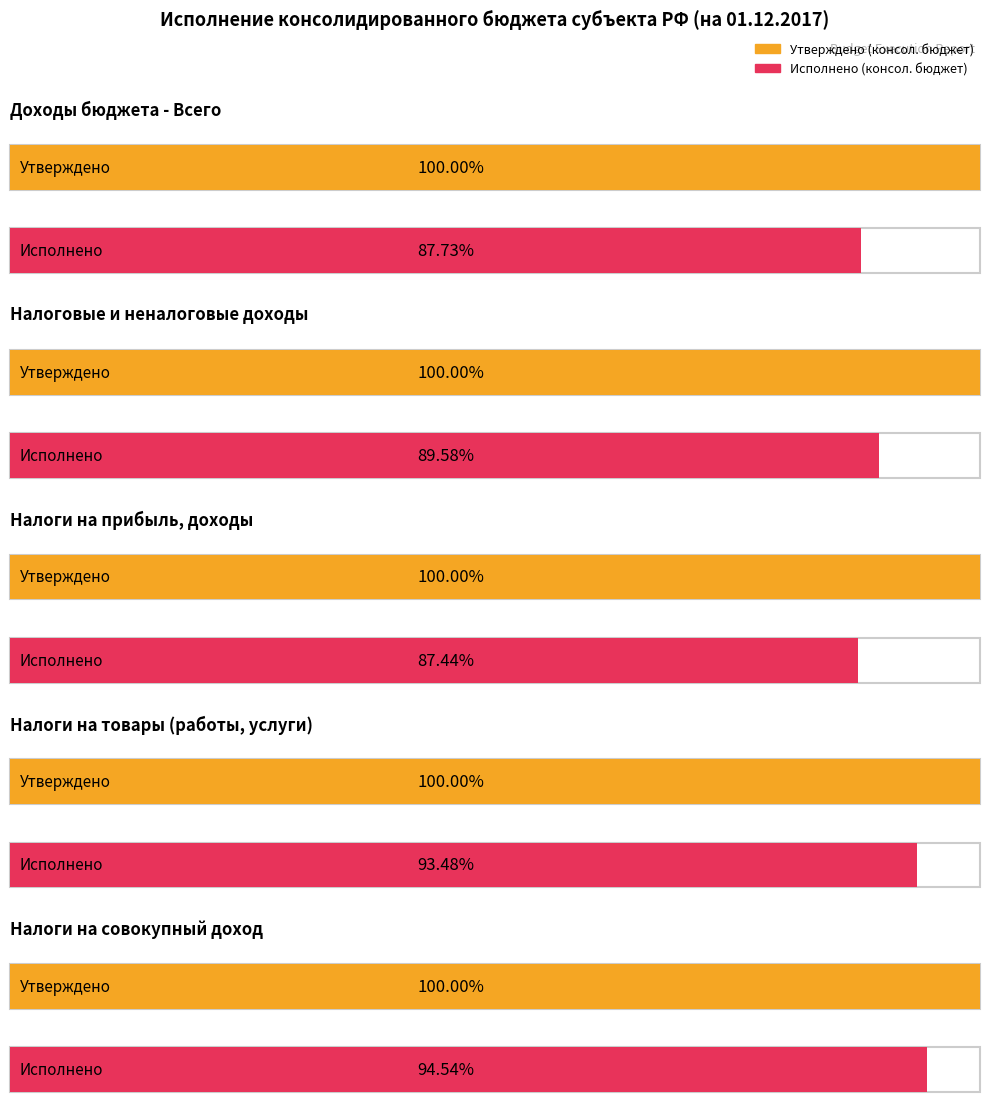

Where does the Утверждено (консол. бюджет) series first go above 380879404?

Доходы бюджета - Всего